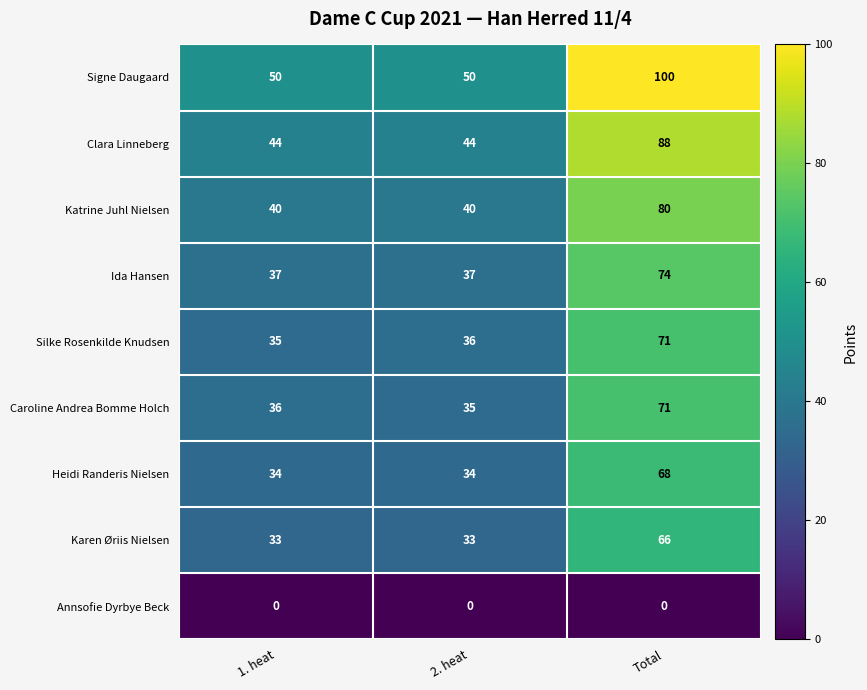

Reading right to left, list all the values displayed in this chart.

Signe Daugaard: 100	50	50
Clara Linneberg: 88	44	44
Katrine Juhl Nielsen: 80	40	40
Ida Hansen: 74	37	37
Silke Rosenkilde Knudsen: 71	36	35
Caroline Andrea Bomme Holch: 71	35	36
Heidi Randeris Nielsen: 68	34	34
Karen Øriis Nielsen: 66	33	33
Annsofie Dyrbye Beck: 0	0	0